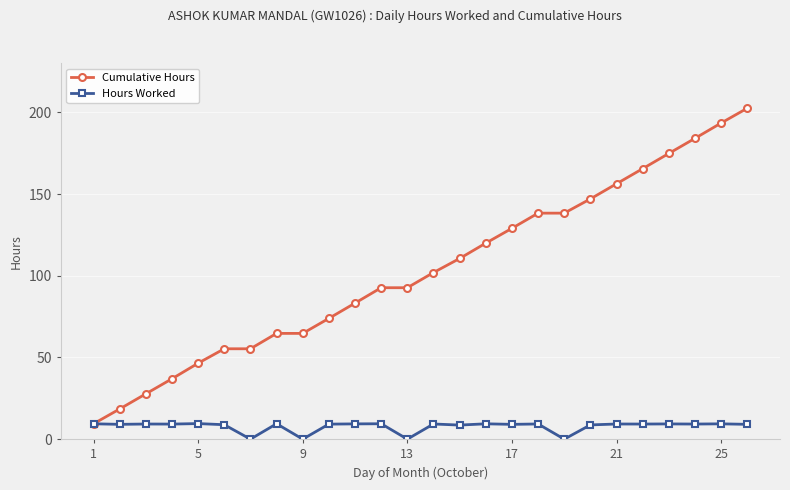

At how many categories does at least one series exceed 200?

1